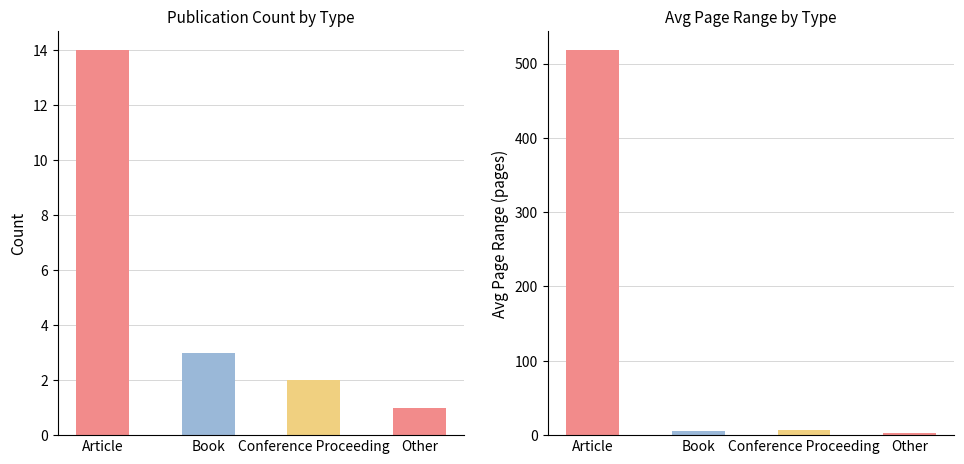

What is the difference between the maximum and minimum values in the Count series?

13